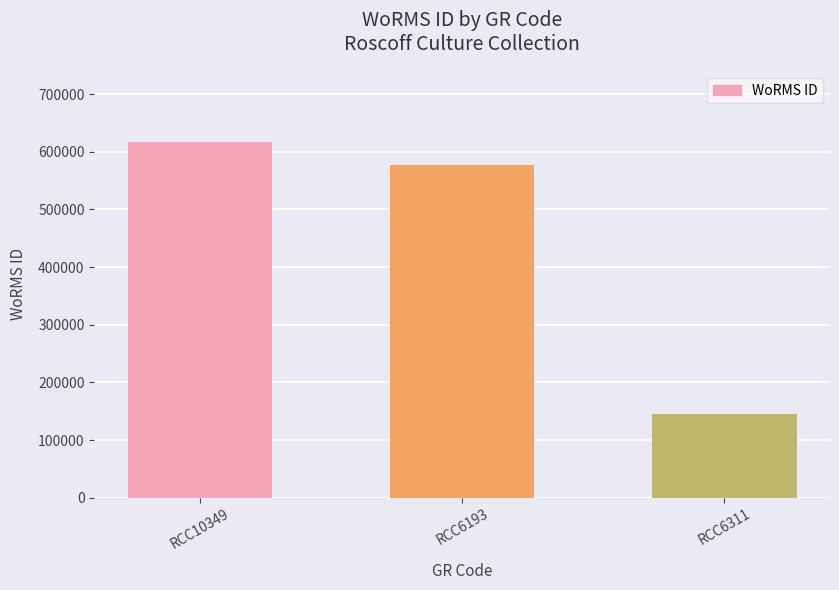

What is the label of the 2nd bar from the right?

RCC6193